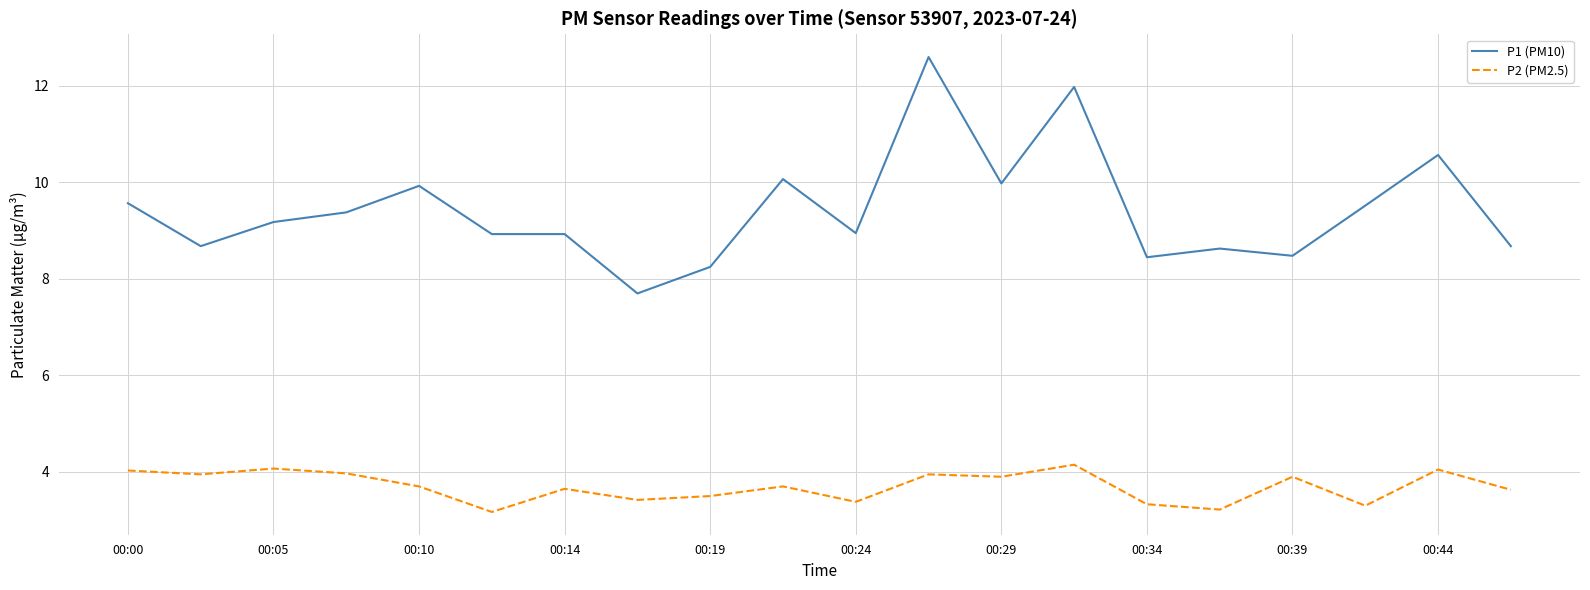

True or false: P2 (PM2.5) has more than 2 interior local peaks.

True